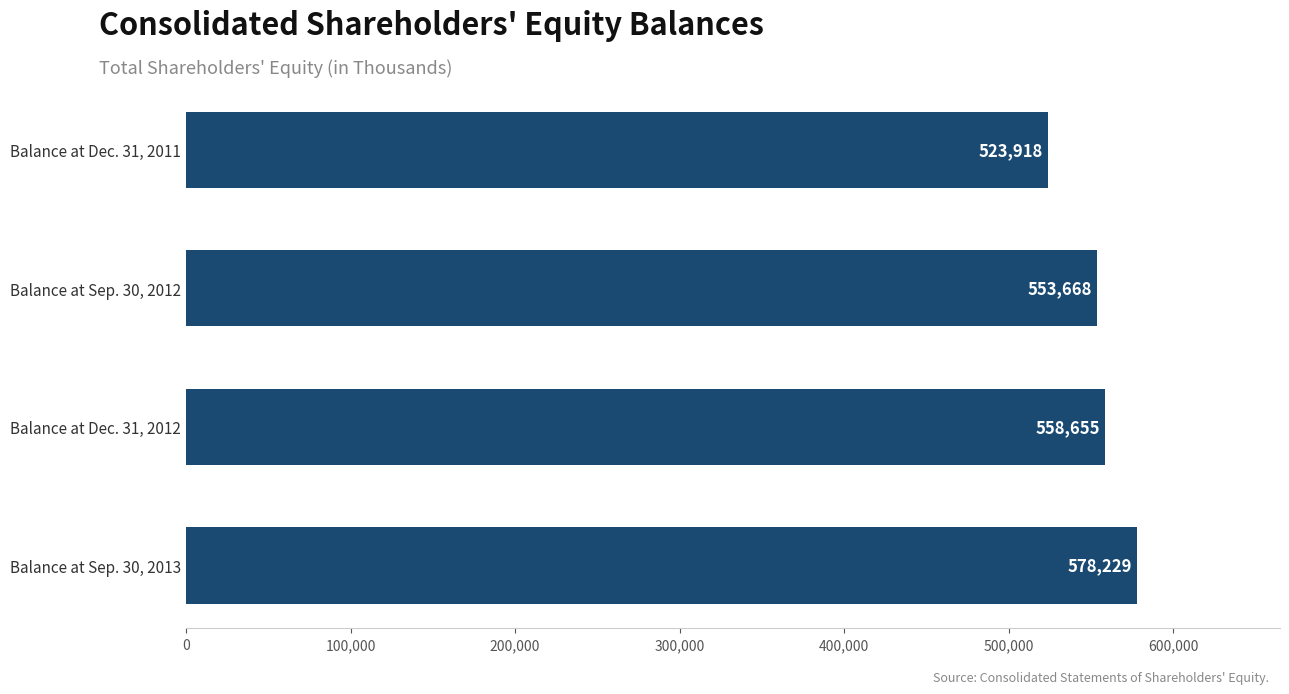

What is the average value?

553618